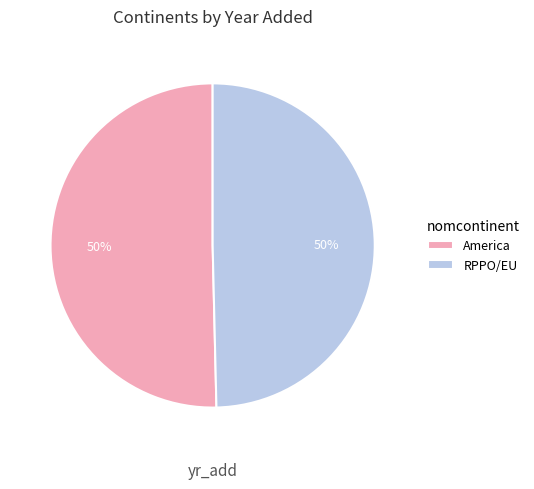

Is the sum of RPPO/EU and America greater than half?

Yes